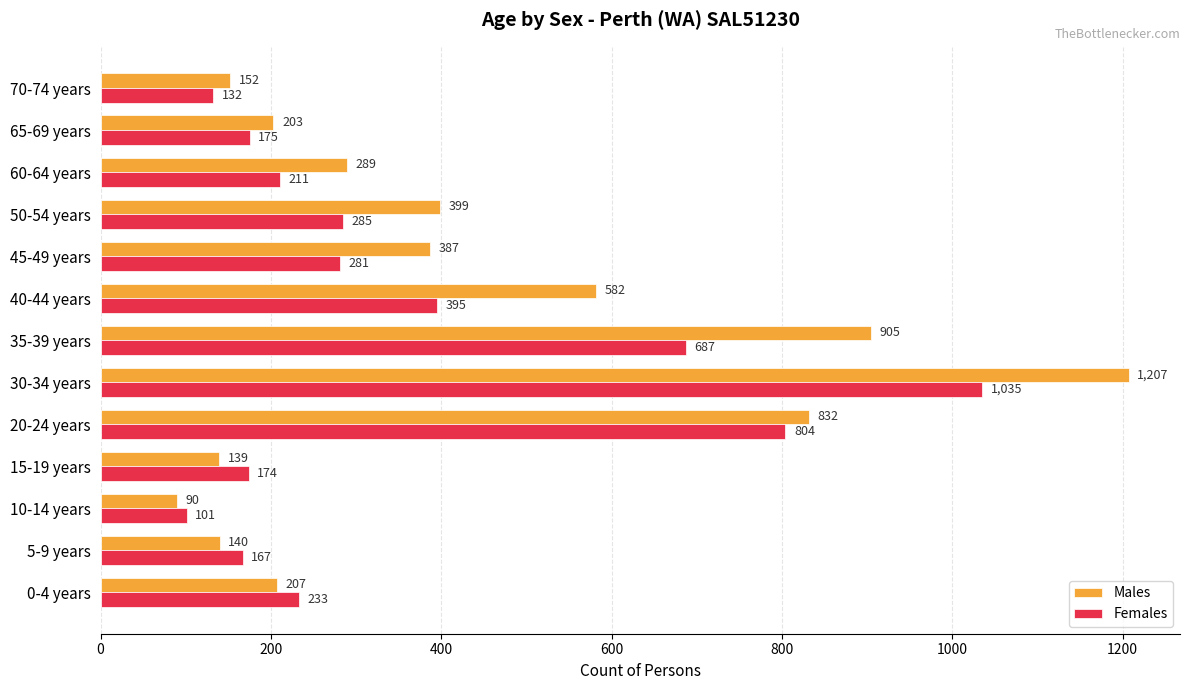

Which category has the highest value across all series?

30-34 years